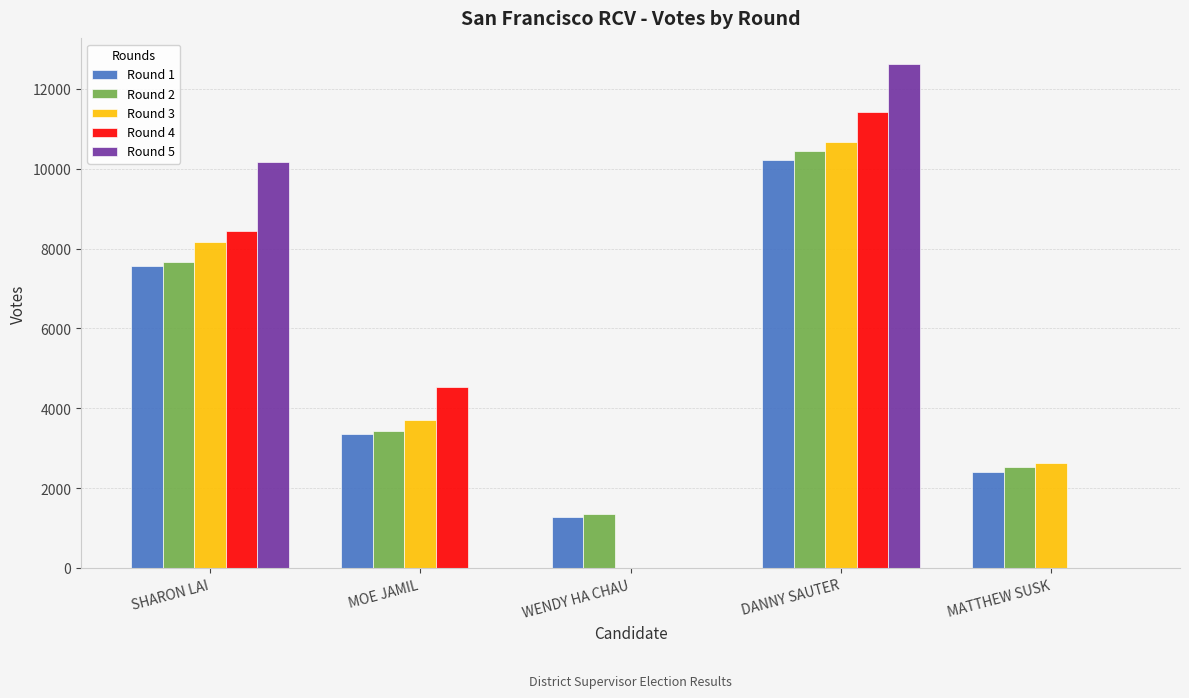

Does the chart contain stacked bars?

No